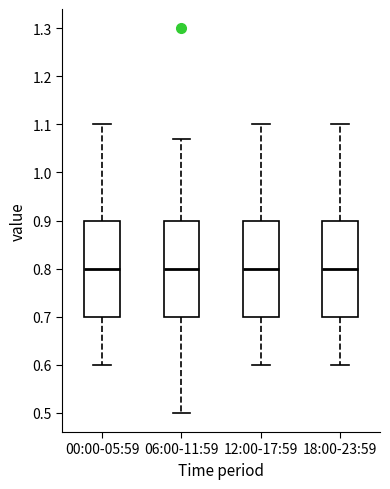

Reading left to right, transcribe this box plot: for each box, give where its median line is, the range the box spans, and where its two whiskers end, as read against the y-axis. The values are not printed on the chart, so give them approximately, as read against the axis.

00:00-05:59: median 0.80, box 0.70 to 0.90, whiskers 0.60 to 1.10
06:00-11:59: median 0.80, box 0.70 to 0.90, whiskers 0.50 to 1.07
12:00-17:59: median 0.80, box 0.70 to 0.90, whiskers 0.60 to 1.10
18:00-23:59: median 0.80, box 0.70 to 0.90, whiskers 0.60 to 1.10